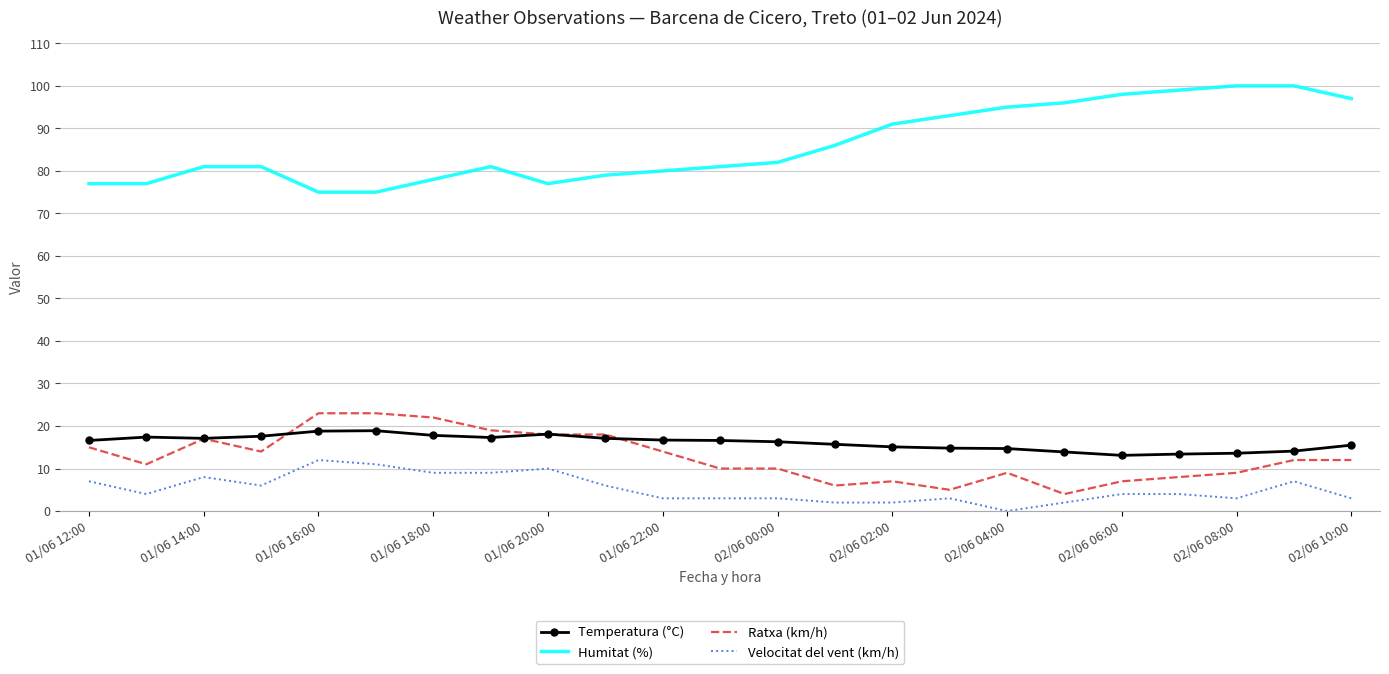

Count the number of categories in the chart.

23